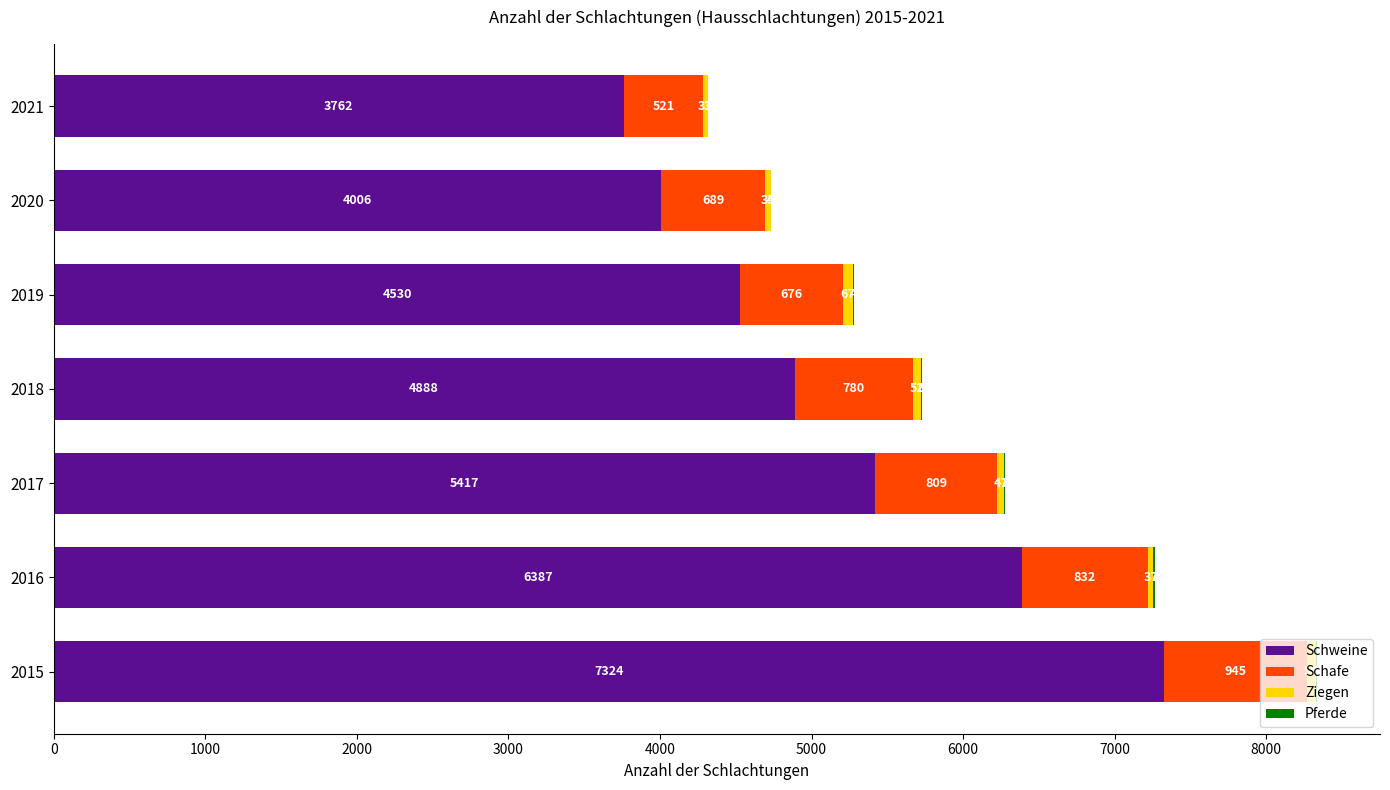

Where is Schweine nearest to the value 5543?

2017